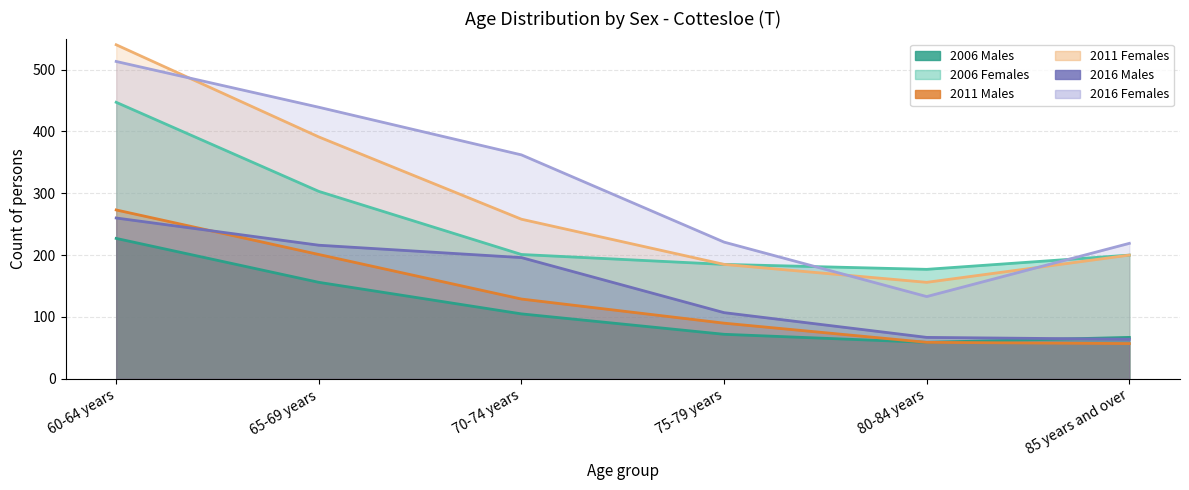

What value does the 2006 Males series have at 85 years and over, to the nearest 5?

65